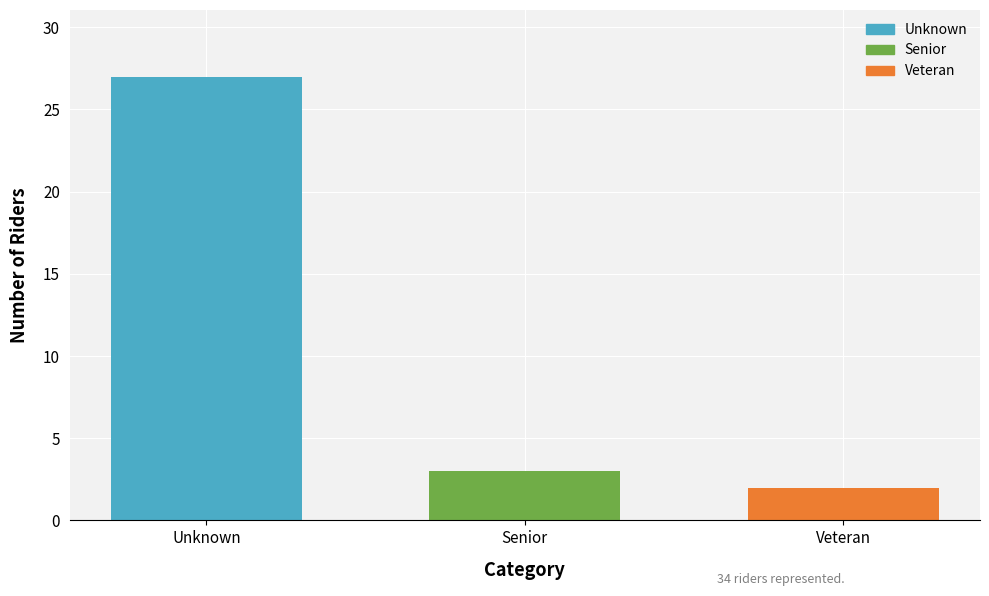

What is the difference between the second highest and minimum values?

1